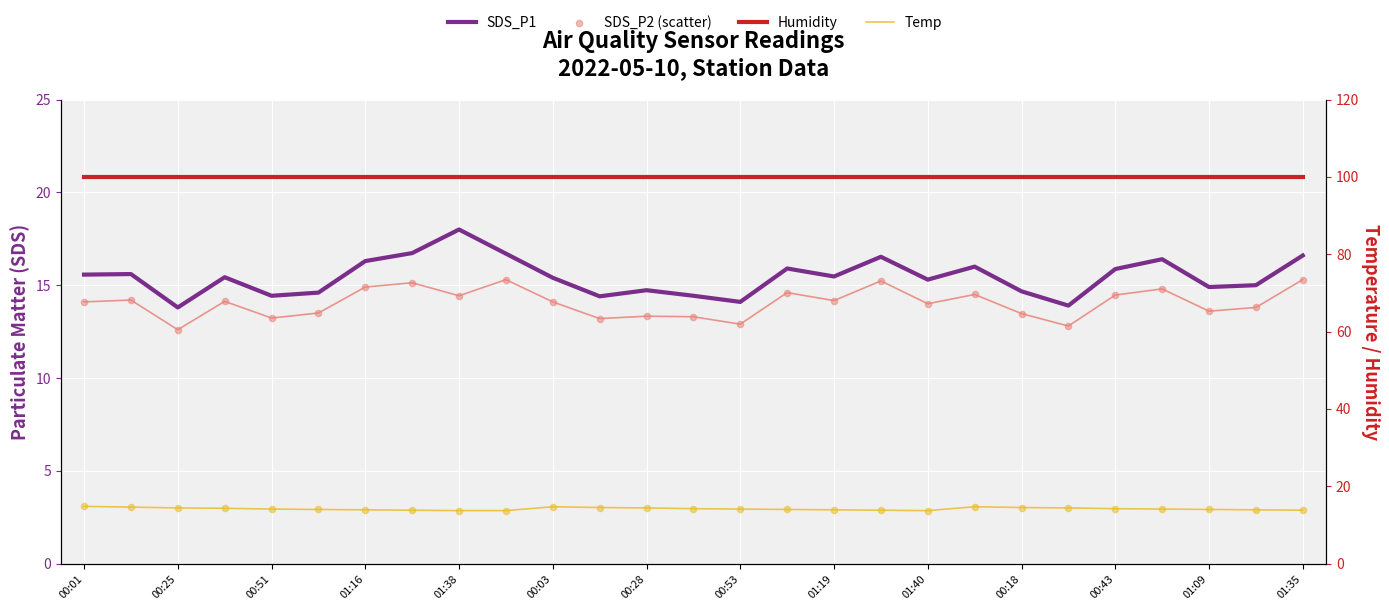

Which series has the largest Y range (max minus min)?

SDS_P1